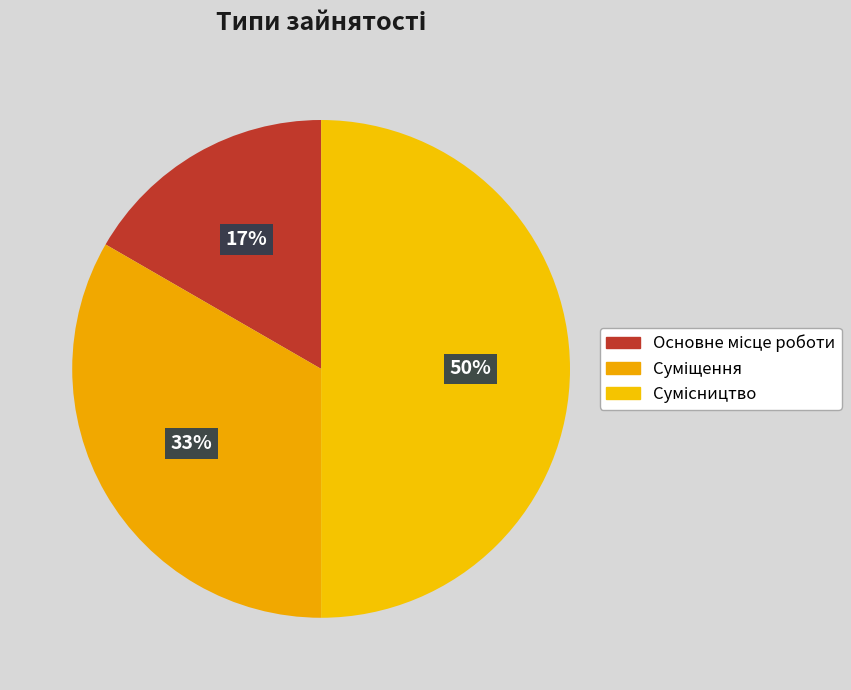

To the nearest percent, what is the difference between the largest and smallest slice percentages?

33%